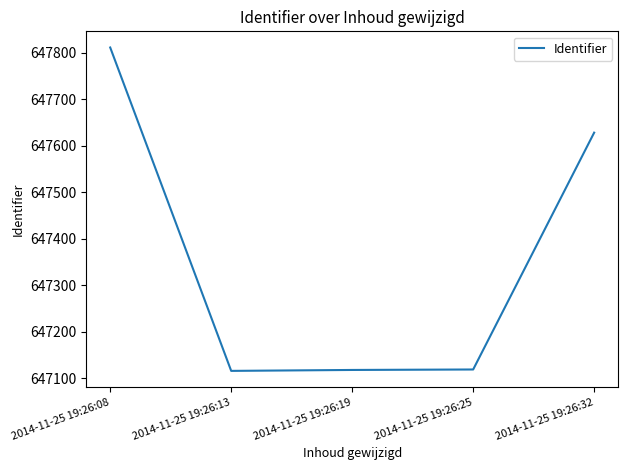

The chart shows a value of 351302 at 2014-11-25 19:26:32. True or false?

False